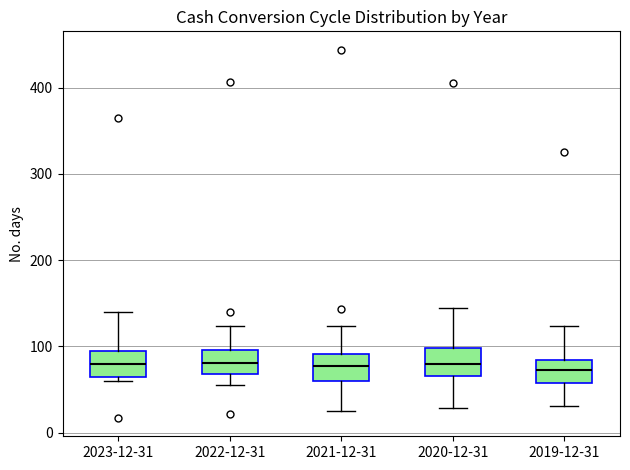

Reading left to right, transcribe this box plot: for each box, give where its median line is, the range the box spans, and where its two whiskers end, as read against the y-axis. The values are not printed on the chart, so give them approximately, as read against the axis.

2023-12-31: median 80, box 60 to 100, whiskers 60 (just below the box's lower edge) to 140
2022-12-31: median 80, box 70 to 100, whiskers 60 to 120
2021-12-31: median 80, box 60 to 90, whiskers 30 to 120
2020-12-31: median 80, box 70 to 100, whiskers 30 to 140
2019-12-31: median 70, box 60 to 80, whiskers 30 to 120